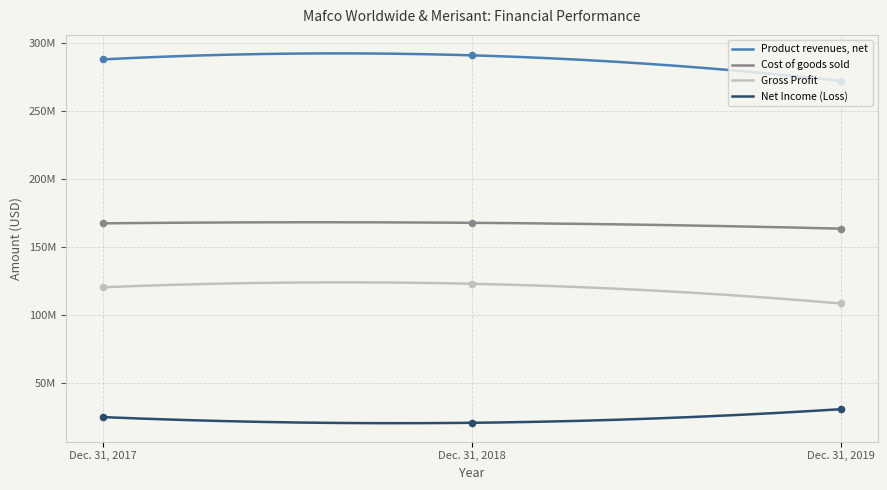

What are all the series names shown in the legend?

Product revenues, net, Cost of goods sold, Gross Profit, Net Income (Loss)